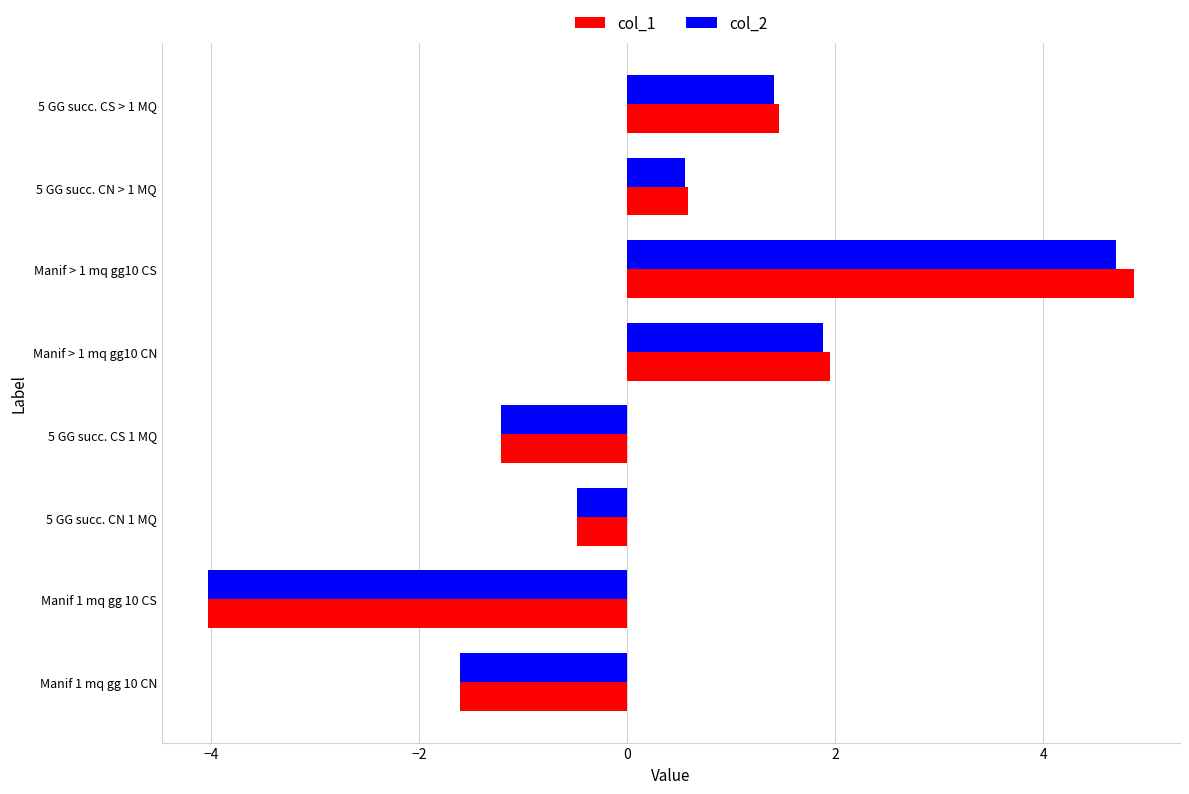

The value of col_2 at 5 GG succ. CN > 1 MQ is 0.6. True or false?

True